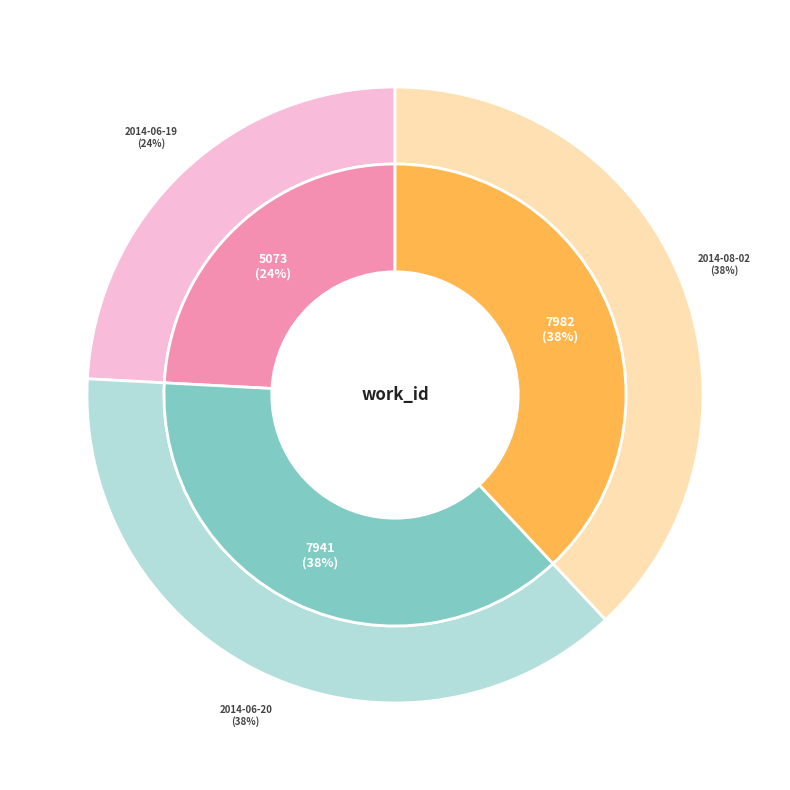

To the nearest percent, what is the average slice percentage?

33%